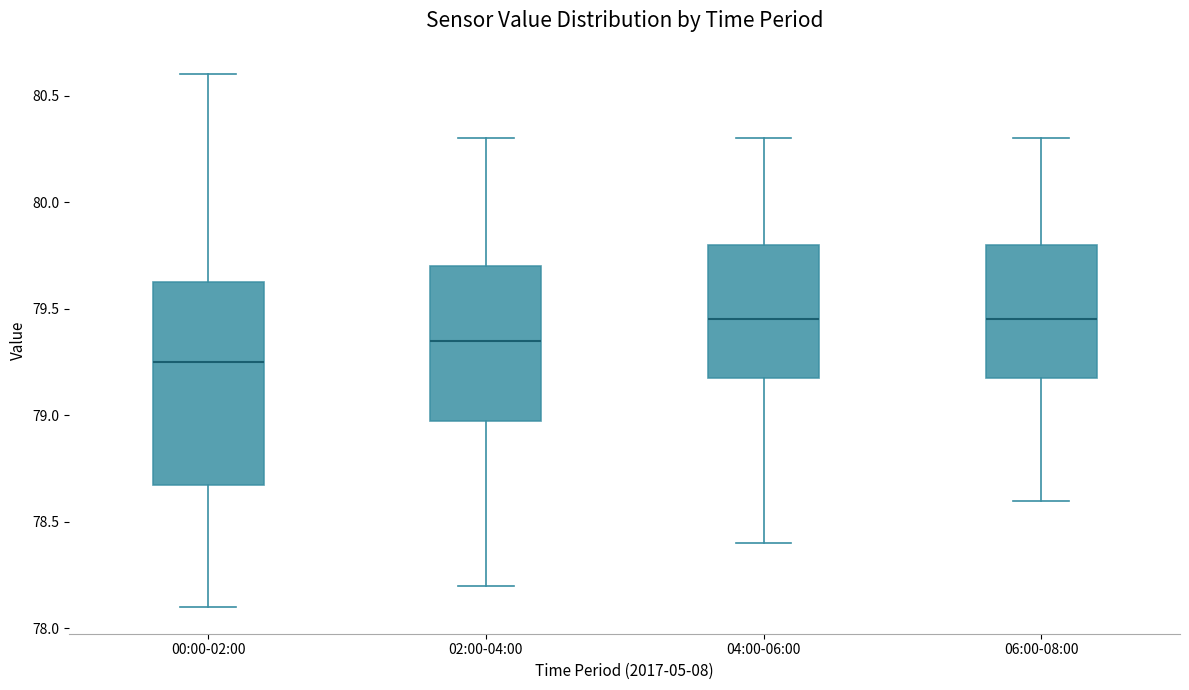

Reading left to right, transcribe this box plot: for each box, give where its median line is, the range the box spans, and where its two whiskers end, as read against the y-axis. The values are not printed on the chart, so give them approximately, as read against the axis.

00:00-02:00: median 79.25, box 78.70 to 79.65, whiskers 78.10 to 80.60
02:00-04:00: median 79.35, box 79.00 to 79.70, whiskers 78.20 to 80.30
04:00-06:00: median 79.45, box 79.20 to 79.80, whiskers 78.40 to 80.30
06:00-08:00: median 79.45, box 79.20 to 79.80, whiskers 78.60 to 80.30